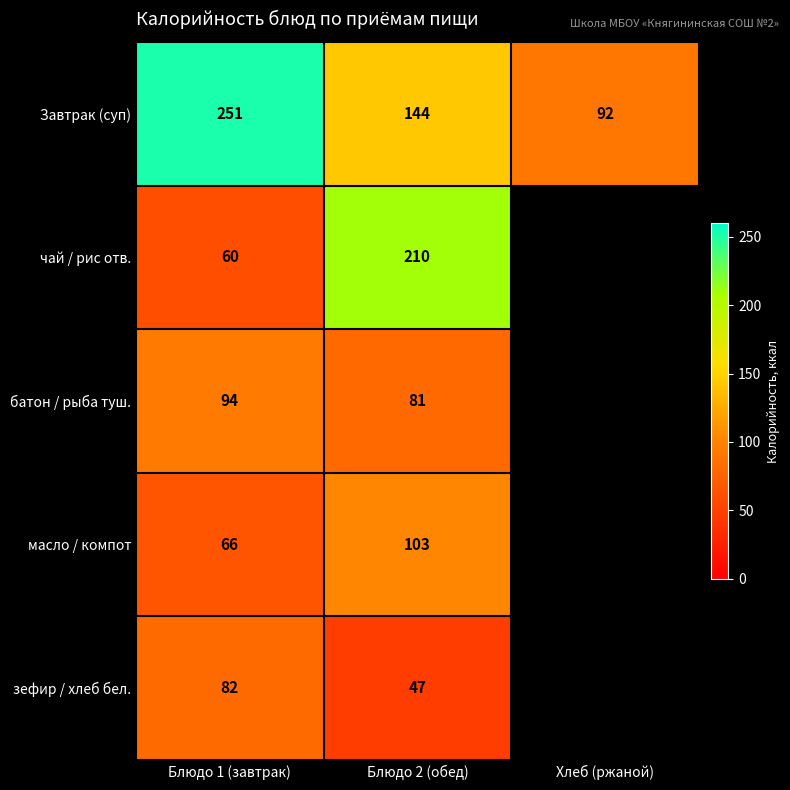

What is the total value across all series at Блюдо 1 (завтрак)?

553